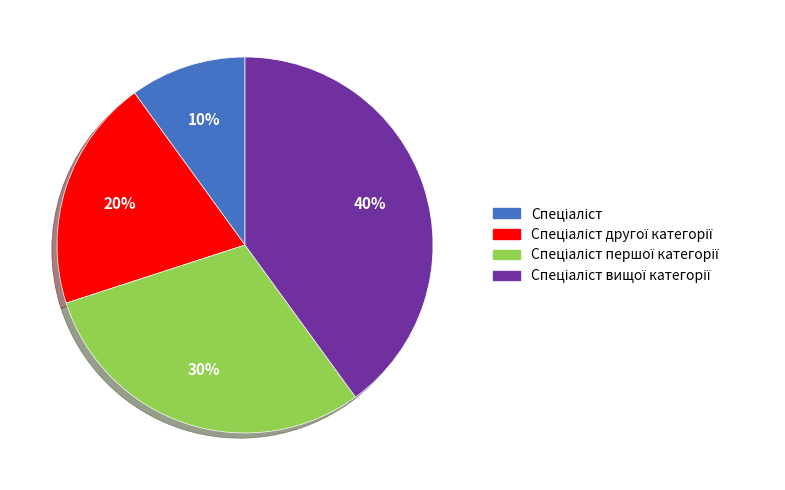

To the nearest percent, what is the average slice percentage?

25%